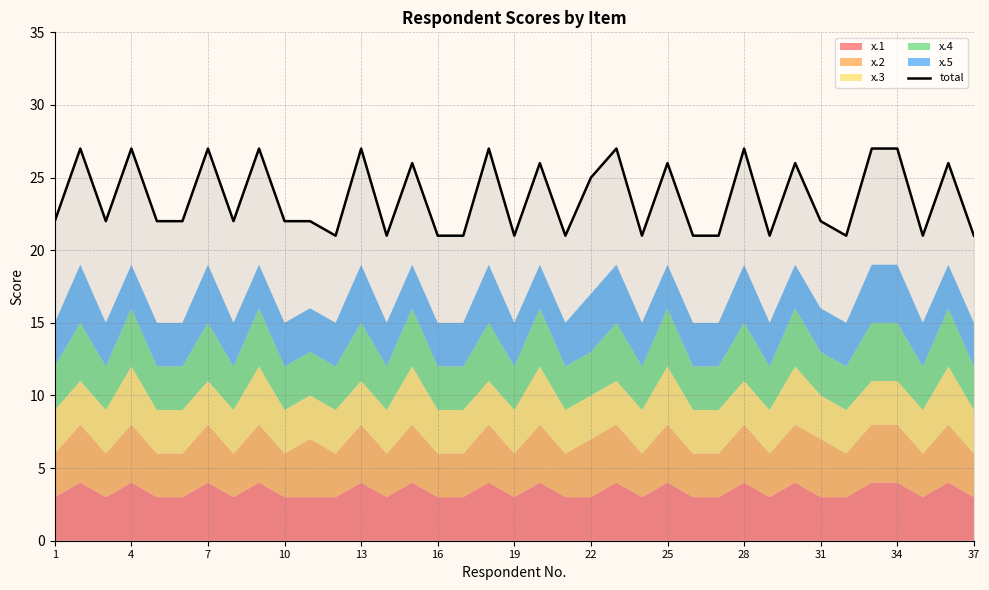

How many data points are less than 22?

13